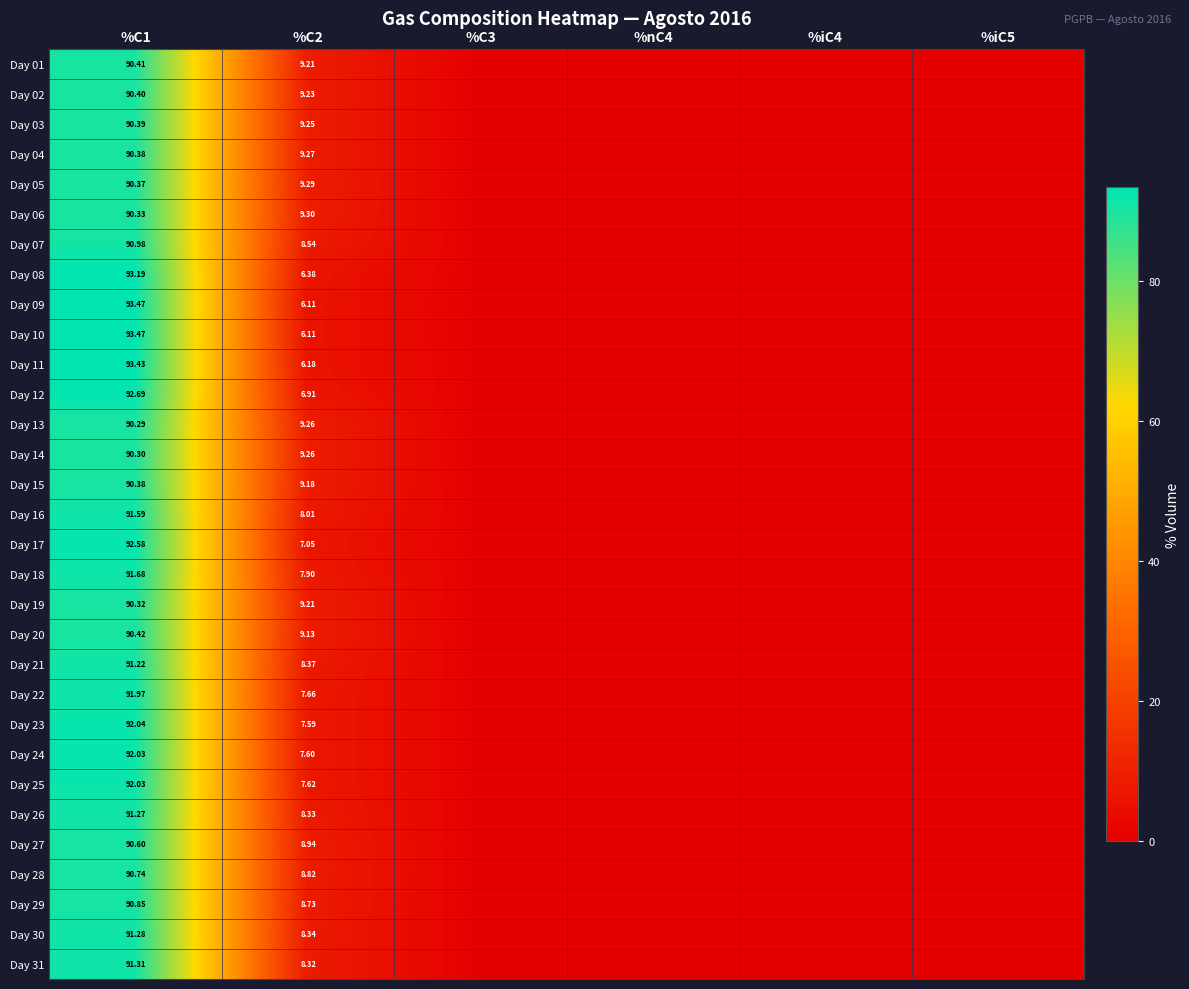

Count the number of categories in the chart.

6